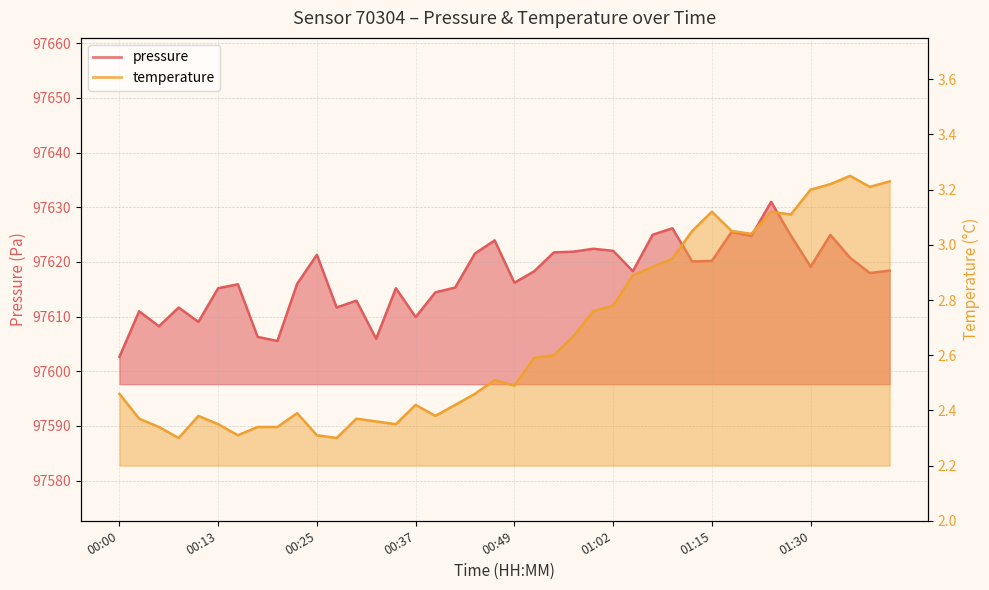

Does the chart have visible grid lines?

Yes